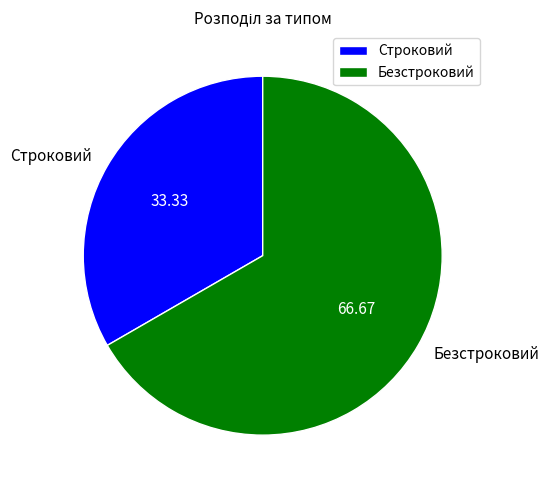

What is the majority slice?

Безстроковий